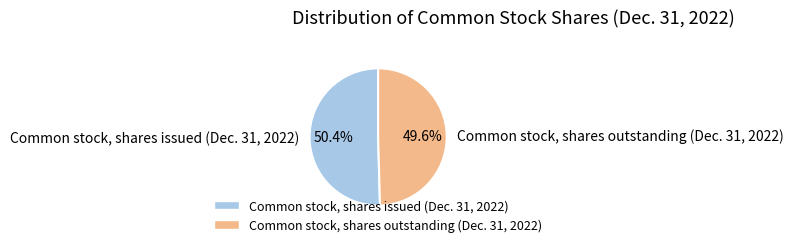

To the nearest percent, what is the difference between the Common stock, shares outstanding (Dec. 31, 2022) and Common stock, shares issued (Dec. 31, 2022) slice percentages?

1%